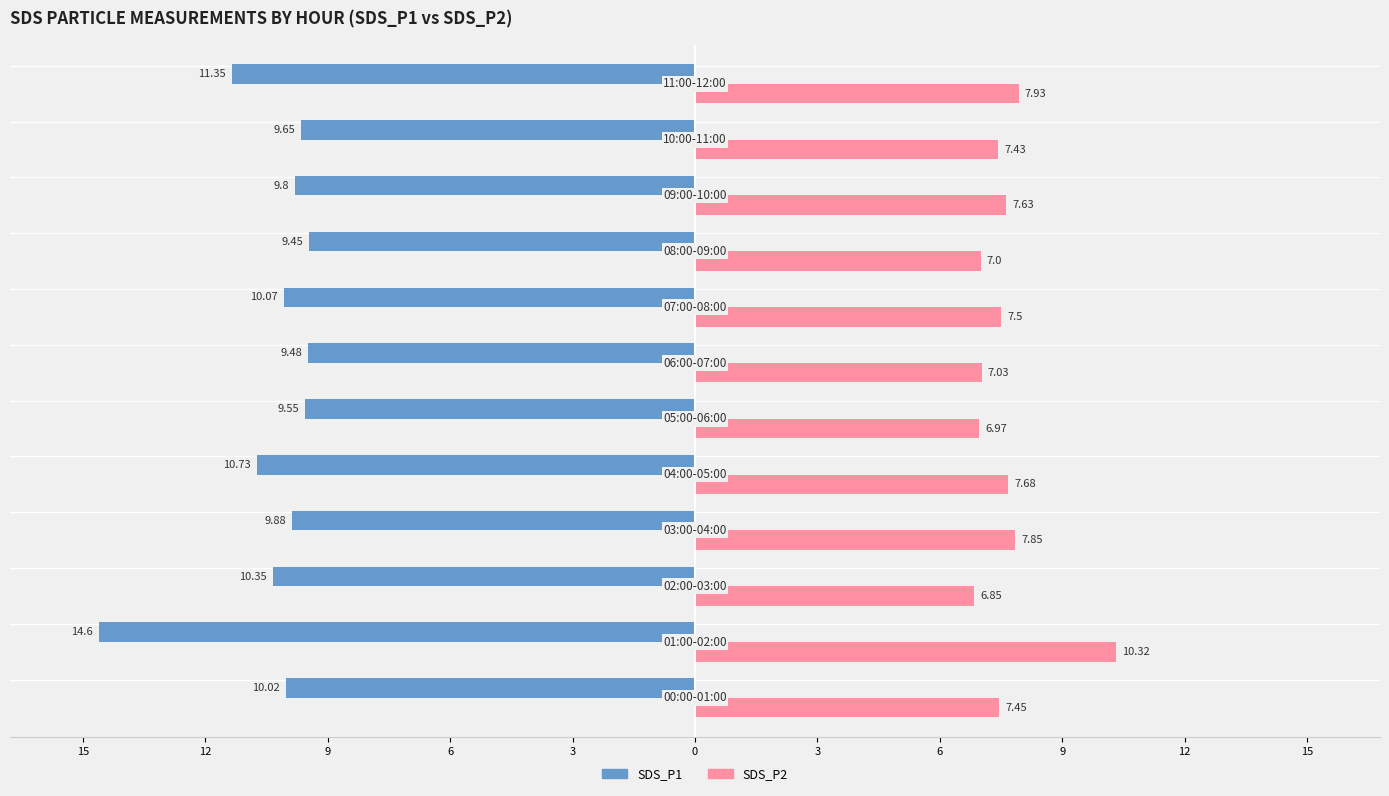

What are all the series names shown in the legend?

SDS_P1, SDS_P2